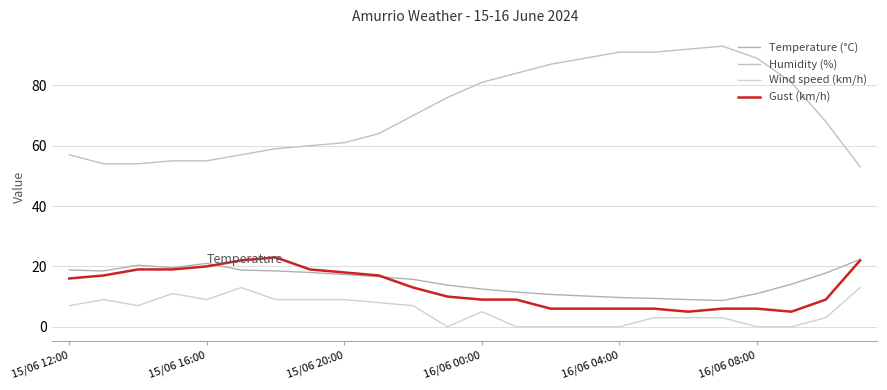

In Humidity (%), how many points are higher than both neighbors (excluding endpoints)?

1